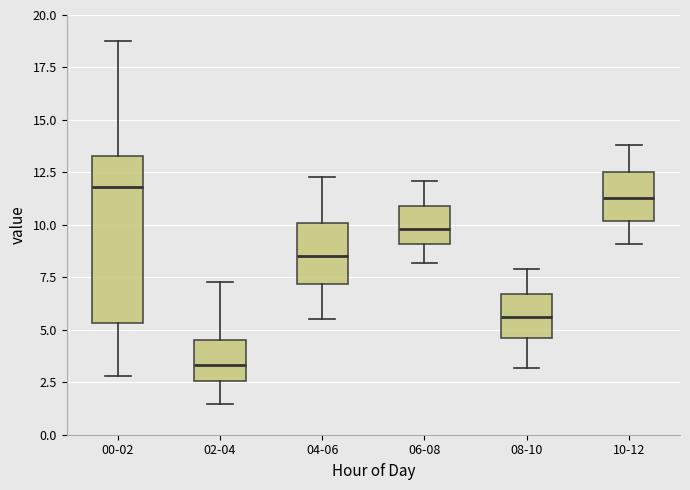

Comparing the boxes themselves (not the whiskers), which one is the tallest?

00-02